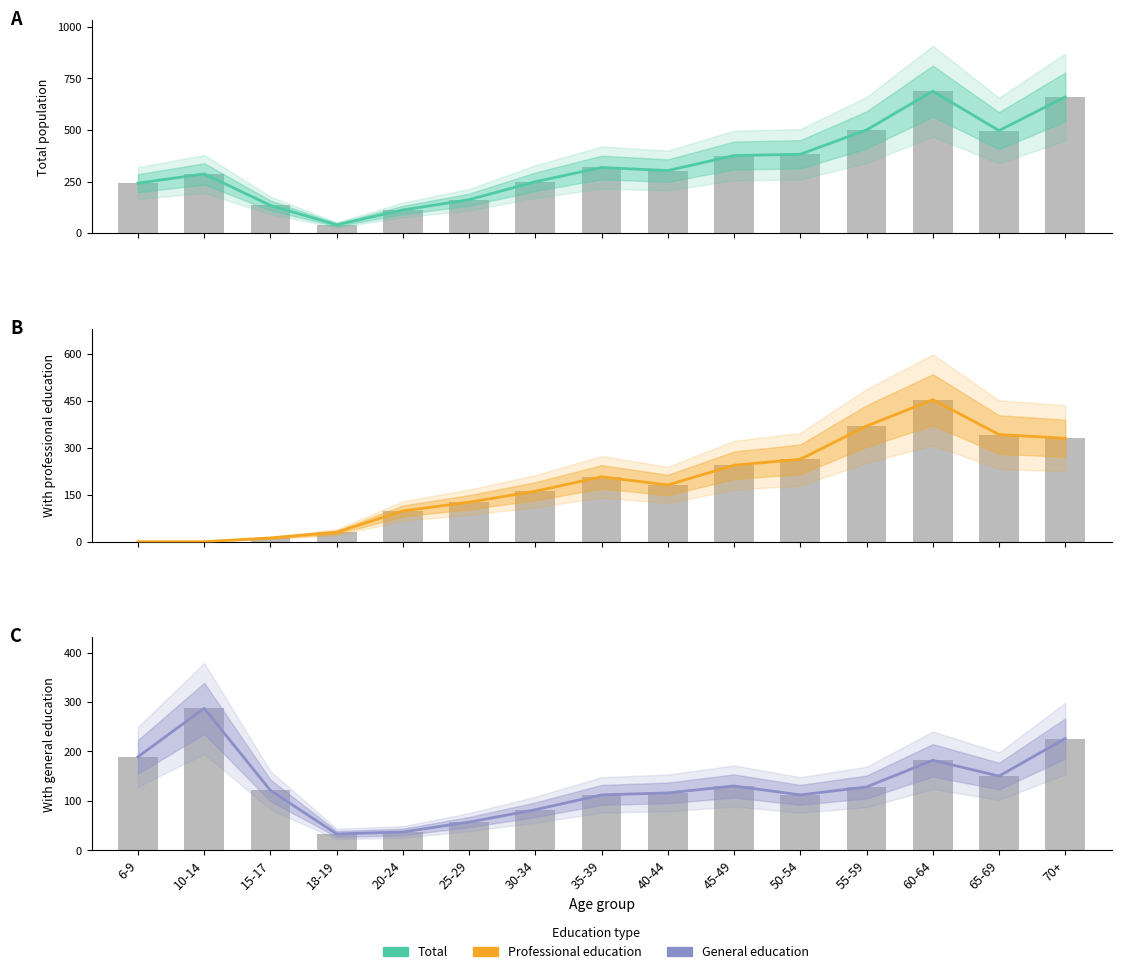

List the series in order of their overall mean, lowest first.

General education, Professional education, Total